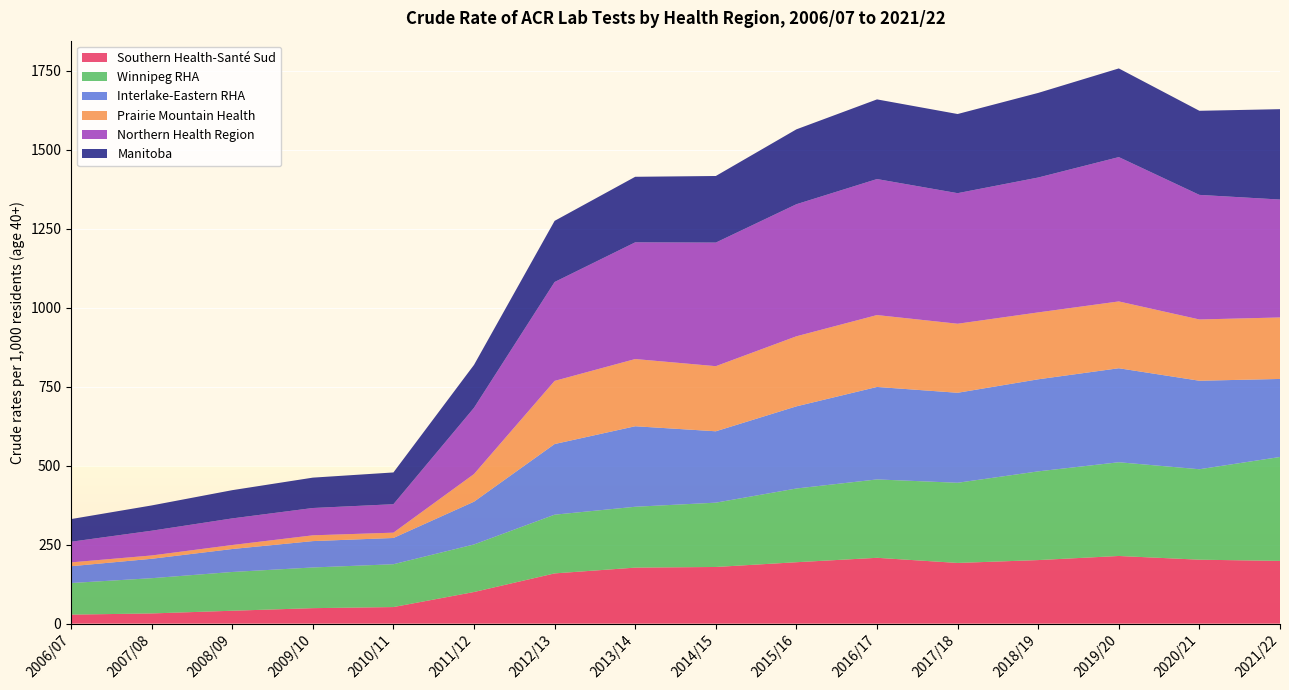

Reading left to right, transcribe all the data shown in this chart.

Southern Health-Santé Sud: 2006/07=28.4	2007/08=32.2	2008/09=40.7	2009/10=48.9	2010/11=52.4	2011/12=100.0	2012/13=159.0	2013/14=177.2	2014/15=179.3	2015/16=194.3	2016/17=208.3	2017/18=192.1	2018/19=201.1	2019/20=214.1	2020/21=202.4	2021/22=198.5
Winnipeg RHA: 2006/07=100.0	2007/08=111.6	2008/09=122.7	2009/10=128.8	2010/11=135.6	2011/12=150.6	2012/13=185.9	2013/14=192.7	2014/15=203.6	2015/16=233.4	2016/17=248.1	2017/18=253.8	2018/19=280.9	2019/20=296.8	2020/21=286.4	2021/22=329.0
Interlake-Eastern RHA: 2006/07=53.2	2007/08=61.5	2008/09=72.7	2009/10=83.5	2010/11=83.1	2011/12=135.4	2012/13=223.7	2013/14=254.9	2014/15=226.0	2015/16=260.1	2016/17=292.8	2017/18=284.9	2018/19=291.5	2019/20=297.6	2020/21=280.2	2021/22=247.1
Prairie Mountain Health: 2006/07=12.2	2007/08=10.5	2008/09=12.7	2009/10=18.3	2010/11=16.9	2011/12=87.5	2012/13=199.9	2013/14=212.8	2014/15=206.1	2015/16=221.8	2016/17=227.6	2017/18=218.5	2018/19=211.8	2019/20=211.5	2020/21=193.9	2021/22=194.7
Northern Health Region: 2006/07=65.3	2007/08=78.3	2008/09=84.2	2009/10=86.5	2010/11=90.1	2011/12=209.8	2012/13=313.1	2013/14=369.5	2014/15=391.3	2015/16=418.1	2016/17=430.6	2017/18=413.4	2018/19=427.0	2019/20=457.0	2020/21=394.4	2021/22=373.3
Manitoba: 2006/07=71.7	2007/08=80.0	2008/09=89.4	2009/10=96.1	2010/11=100.5	2011/12=135.9	2012/13=193.6	2013/14=207.5	2014/15=210.8	2015/16=237.1	2016/17=252.2	2017/18=250.6	2018/19=267.9	2019/20=280.7	2020/21=266.2	2021/22=286.1